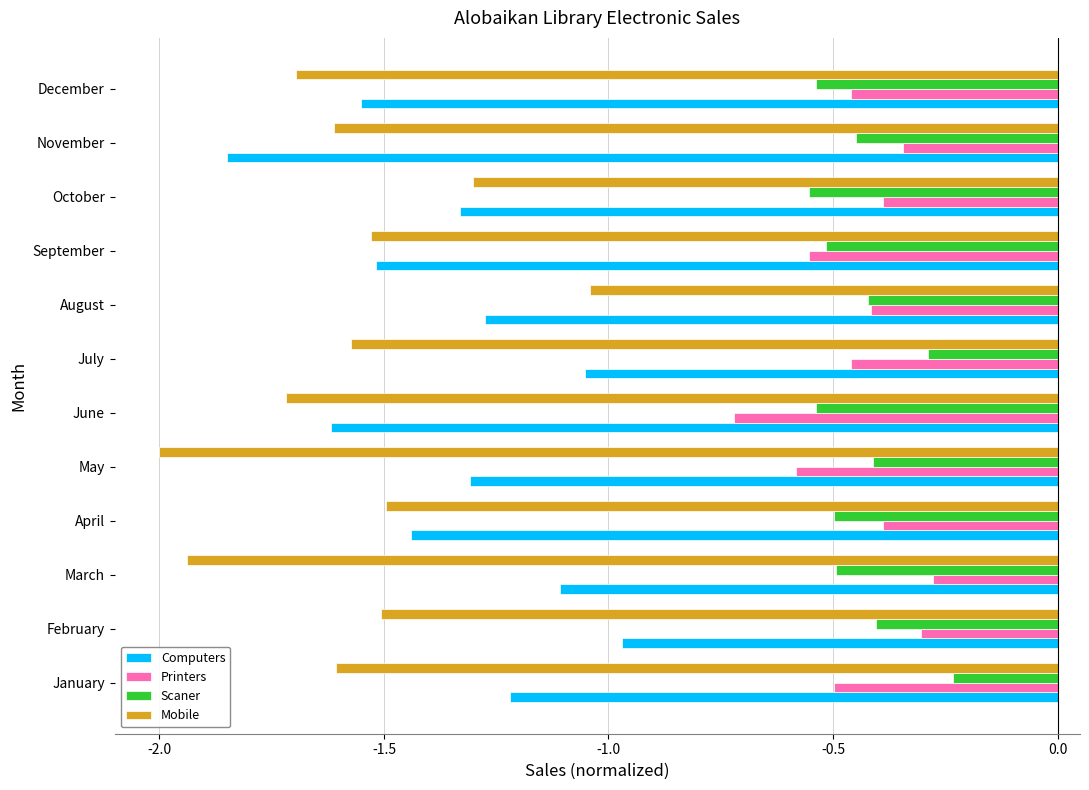

What is the difference between the highest and lowest values at August?

0.9